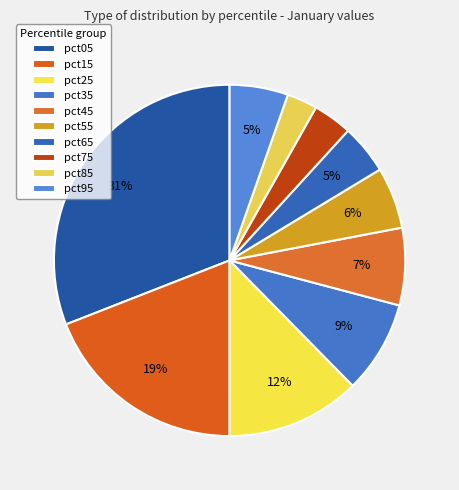

To the nearest percent, what is the combined percentage of pct85 and pct05?

34%